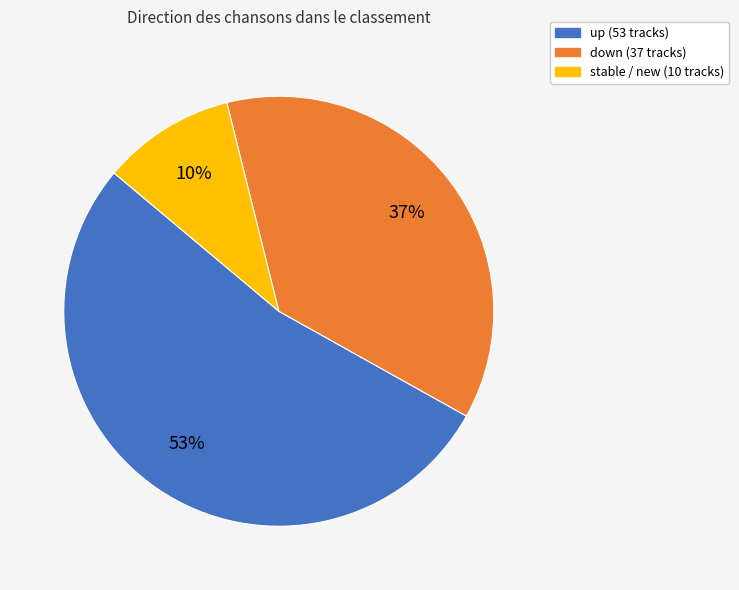

To the nearest percent, what is the average slice percentage?

33%